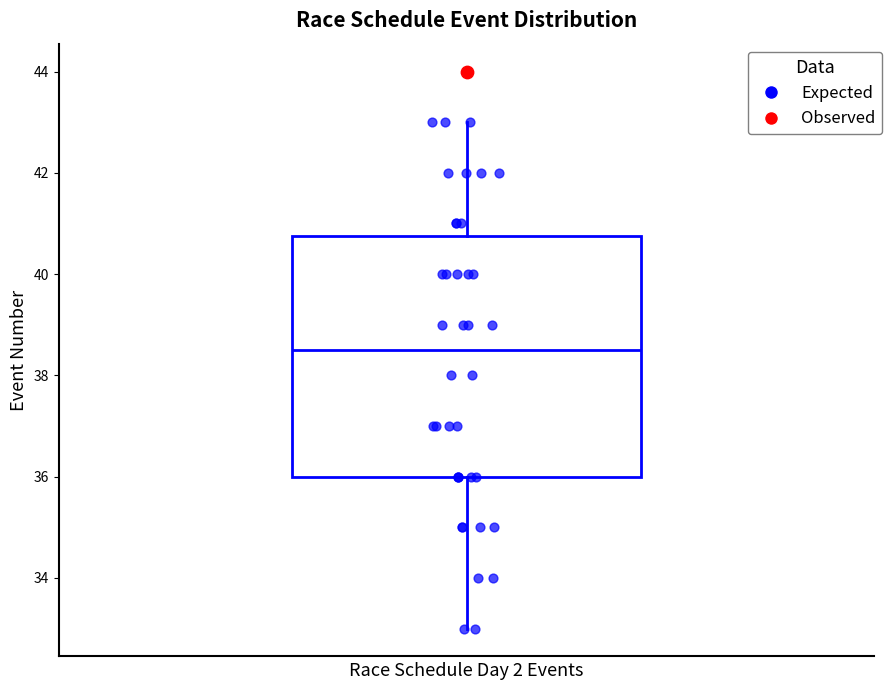

Transcribe this box plot: give where the median line is, the range the box spans, and where the two whiskers end, as read against the y-axis. The values are not printed on the chart, so give them approximately, as read against the axis.

median 38.6, box 36.0 to 40.8, whiskers 33.0 to 43.0